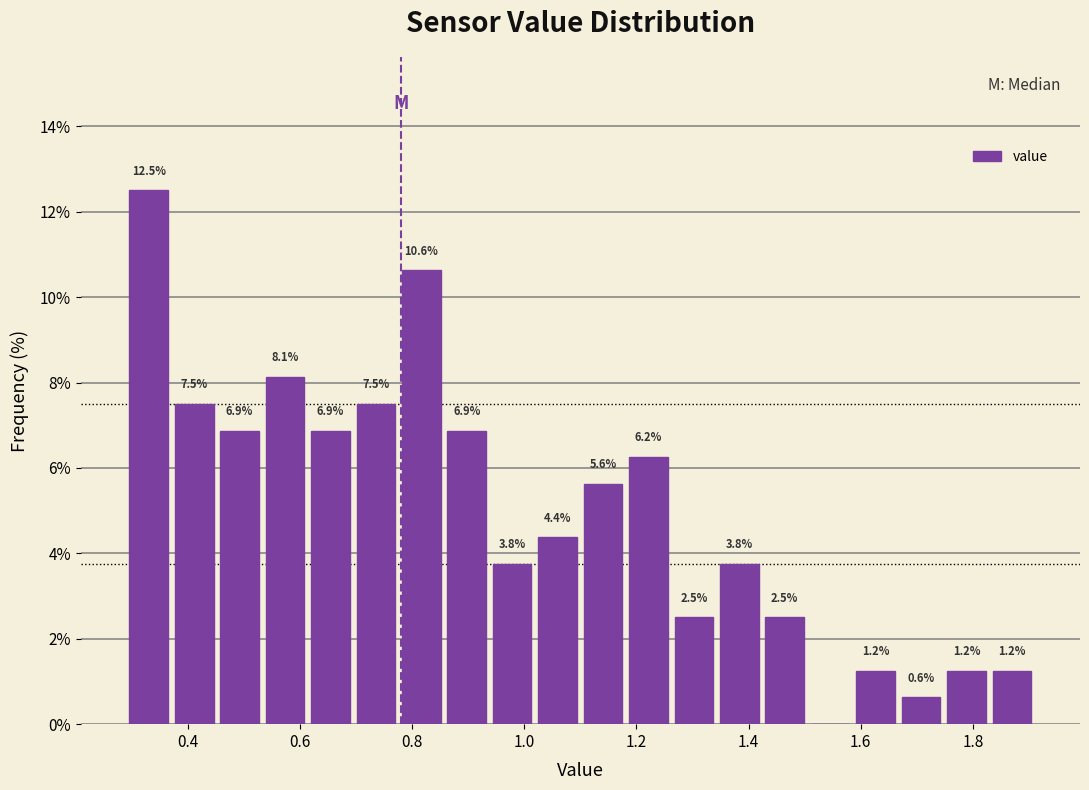

Over which range of the x-axis is the bar tallest?

0.30 to 0.38